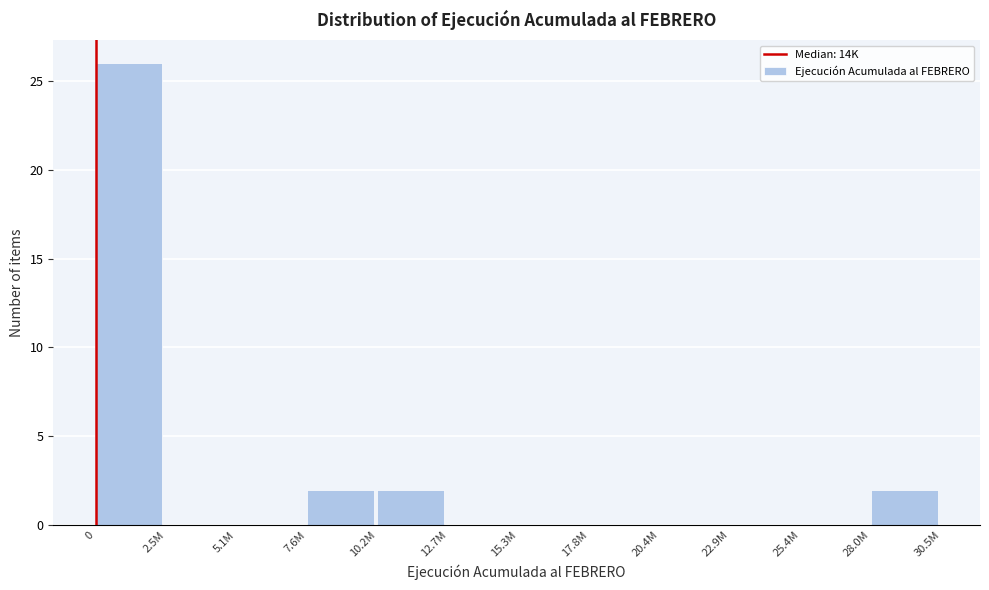

Reading left to right, transcribe all the data shown in this chart.

0=26	2.5M=0	5.1M=0	7.6M=2	10.2M=2	12.7M=0	15.3M=0	17.8M=0	20.4M=0	22.9M=0	25.4M=0	28.0M=2